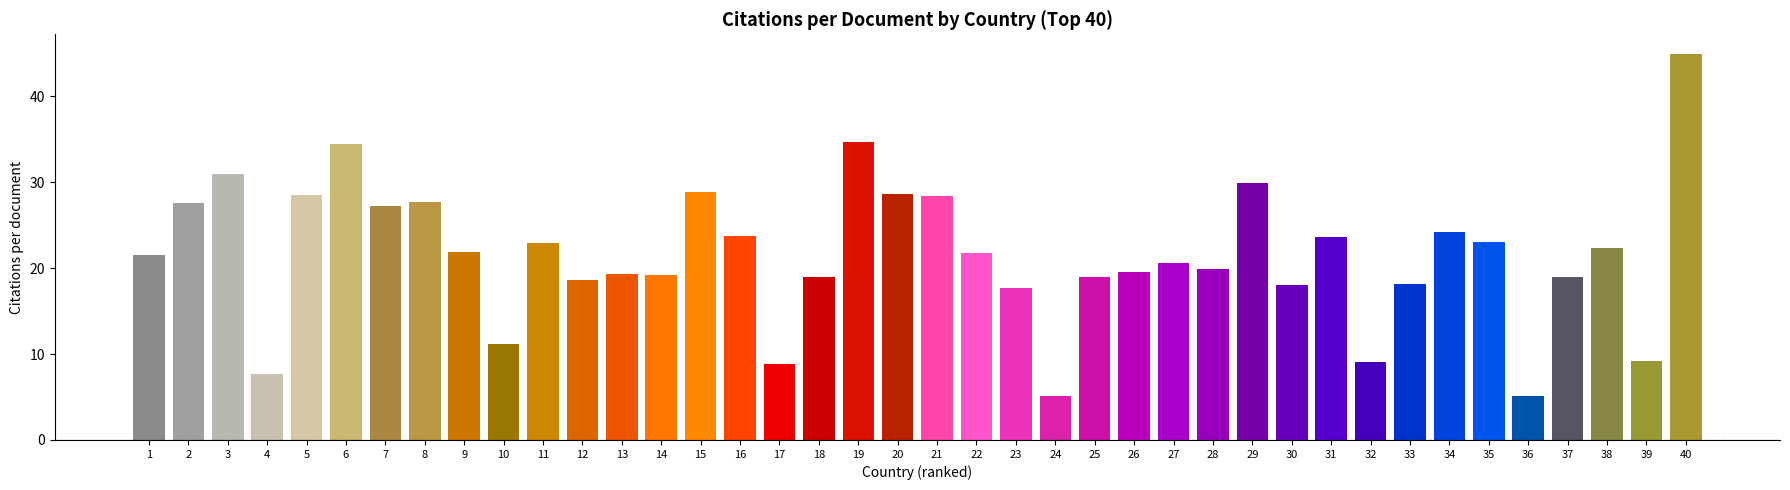

What is the minimum value shown in the chart?

5.1